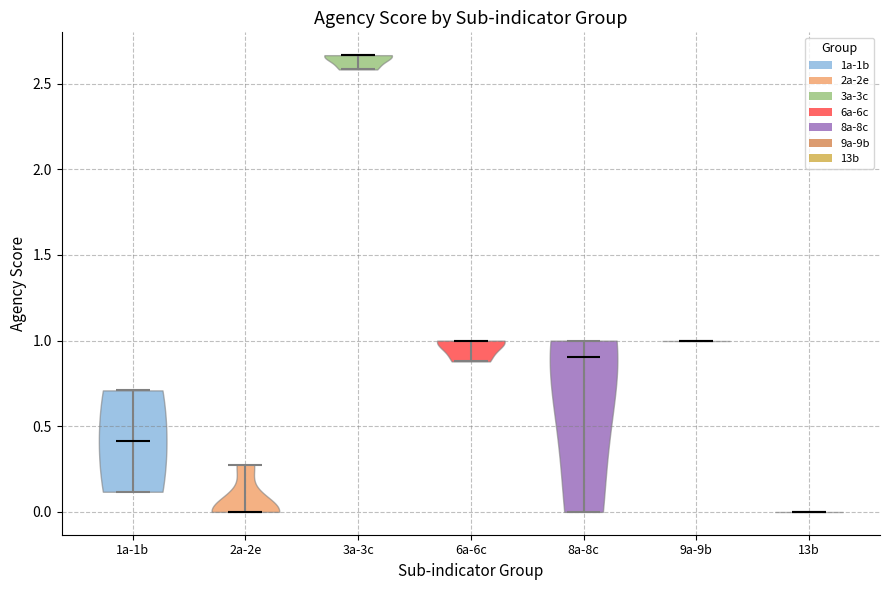

Reading left to right, read every violin against the y-axis: where its median line is, and the lowest and highest points it reaches. The values are not printed on the chart, so give them approximately, as read against the axis.

1a-1b: median line 0.40, lowest point 0.10, highest point 0.70
2a-2e: median line 0.00, lowest point 0.00, highest point 0.30
3a-3c: median line 2.65, lowest point 2.60, highest point 2.65
6a-6c: median line 1.00, lowest point 0.90, highest point 1.00
8a-8c: median line 0.90, lowest point 0.00, highest point 1.00
9a-9b: median line 1.00, lowest point 1.00, highest point 1.00
13b: median line 0.00, lowest point 0.00, highest point 0.00